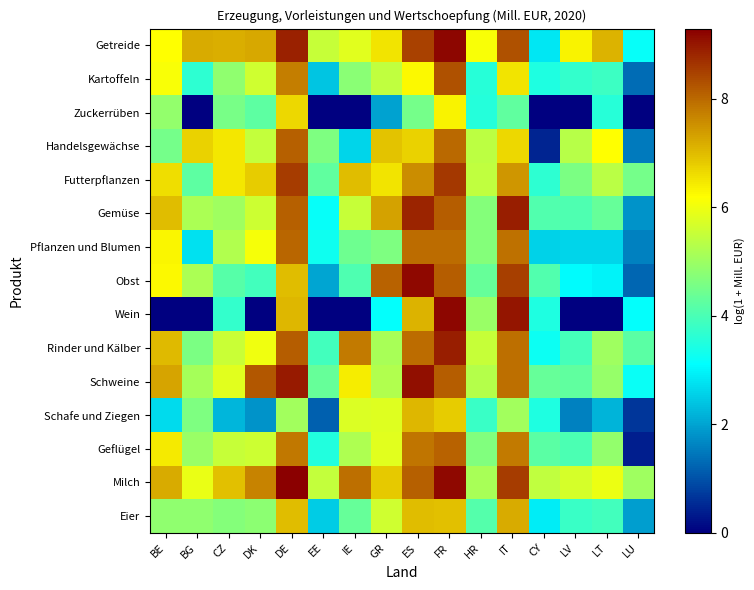

Reading left to right, extract all data points from this chart.

Getreide: BE=6.2	BG=7.2	CZ=7.2	DK=7.3	DE=8.9	EE=5.5	IE=5.8	GR=6.5	ES=8.5	FR=9.2	HR=6.1	IT=8.3	CY=2.8	LV=6.3	LT=7.1	LU=3.2
Kartoffeln: BE=6.1	BG=3.6	CZ=4.9	DK=5.6	DE=7.8	EE=2.4	IE=4.8	GR=5.4	ES=6.3	FR=8.3	HR=3.6	IT=6.5	CY=3.4	LV=3.7	LT=3.8	LU=1.3
Zuckerrüben: BE=4.9	BG=0.0	CZ=4.6	DK=4.2	DE=6.7	EE=0.0	IE=0.0	GR=2.0	ES=4.5	FR=6.3	HR=3.5	IT=4.3	CY=0.0	LV=0.0	LT=3.6	LU=0.0
Handelsgewächse: BE=4.5	BG=6.7	CZ=6.5	DK=5.5	DE=8.1	EE=4.6	IE=2.6	GR=6.9	ES=6.7	FR=8.0	HR=5.4	IT=6.6	CY=0.4	LV=5.3	LT=6.2	LU=1.5
Futterpflanzen: BE=6.6	BG=4.2	CZ=6.5	DK=6.8	DE=8.5	EE=4.3	IE=7.0	GR=6.5	ES=7.6	FR=8.6	HR=5.4	IT=7.4	CY=3.6	LV=4.6	LT=5.4	LU=4.5
Gemüse: BE=7.0	BG=5.2	CZ=5.0	DK=5.6	DE=8.1	EE=3.2	IE=5.5	GR=7.3	ES=8.8	FR=8.1	HR=4.7	IT=8.9	CY=4.1	LV=4.0	LT=4.3	LU=1.8
Pflanzen und Blumen: BE=6.3	BG=2.7	CZ=5.2	DK=6.1	DE=8.1	EE=3.3	IE=4.4	GR=4.6	ES=8.0	FR=8.0	HR=4.7	IT=7.9	CY=2.6	LV=2.6	LT=2.6	LU=1.6
Obst: BE=6.3	BG=5.2	CZ=4.1	DK=3.9	DE=7.0	EE=2.0	IE=4.0	GR=8.1	ES=9.2	FR=8.1	HR=4.3	IT=8.5	CY=4.1	LV=3.1	LT=3.0	LU=1.3
Wein: BE=0.0	BG=0.0	CZ=3.7	DK=0.0	DE=7.0	EE=0.0	IE=0.0	GR=3.1	ES=7.1	FR=9.2	HR=4.9	IT=9.0	CY=3.5	LV=0.0	LT=0.0	LU=3.1
Rinder und Kälber: BE=7.0	BG=4.6	CZ=5.5	DK=6.0	DE=8.2	EE=3.9	IE=7.8	GR=5.1	ES=8.0	FR=8.9	HR=5.5	IT=7.9	CY=3.3	LV=3.9	LT=5.0	LU=4.2
Schweine: BE=7.3	BG=5.1	CZ=5.8	DK=8.2	DE=8.9	EE=4.3	IE=6.4	GR=5.3	ES=9.1	FR=8.1	HR=5.3	IT=7.9	CY=4.3	LV=4.3	LT=4.9	LU=3.2
Schafe und Ziegen: BE=2.7	BG=4.6	CZ=2.2	DK=1.8	DE=5.0	EE=1.2	IE=5.8	GR=5.8	ES=7.1	FR=6.8	HR=3.8	IT=5.1	CY=3.5	LV=1.6	LT=2.2	LU=0.7
Geflügel: BE=6.4	BG=5.0	CZ=5.5	DK=5.6	DE=7.8	EE=3.5	IE=5.2	GR=5.8	ES=7.8	FR=8.1	HR=4.7	IT=7.8	CY=4.2	LV=4.0	LT=4.9	LU=0.4
Milch: BE=7.2	BG=5.9	CZ=6.9	DK=7.7	DE=9.3	EE=5.5	IE=7.9	GR=6.8	ES=8.1	FR=9.2	HR=5.1	IT=8.5	CY=5.4	LV=5.7	LT=6.0	LU=5.0
Eier: BE=4.8	BG=4.8	CZ=4.7	DK=4.8	DE=7.0	EE=2.5	IE=4.3	GR=5.6	ES=7.0	FR=7.0	HR=4.1	IT=7.2	CY=2.9	LV=3.8	LT=3.9	LU=1.9